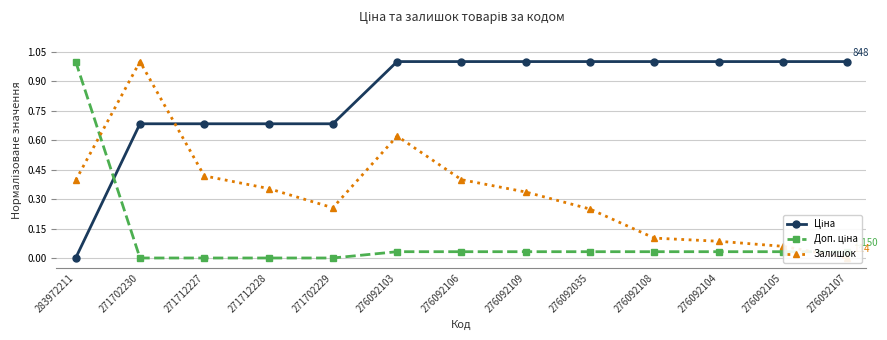

What is the sum of all Ціна values?

10.7